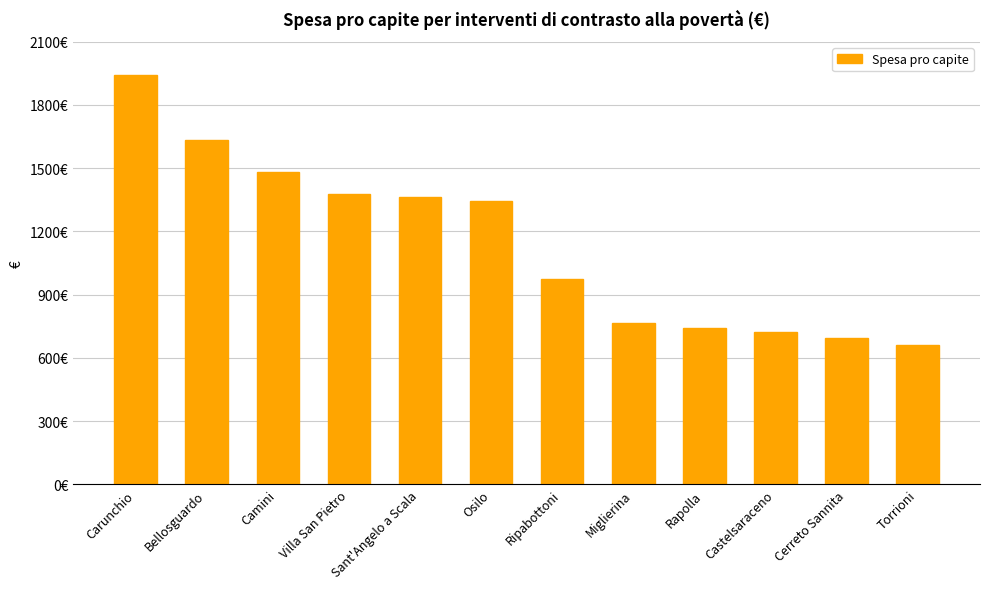

Are the bars horizontal?

No